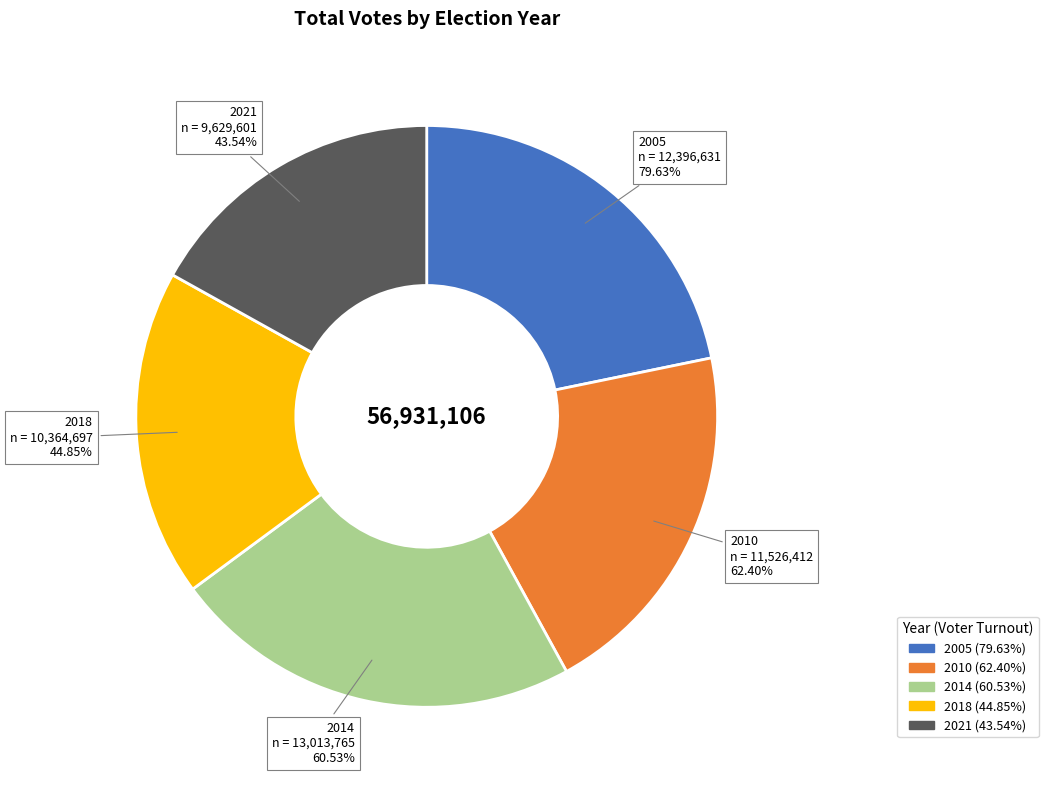

The 2005 slice represents 22% of the pie. True or false?

True